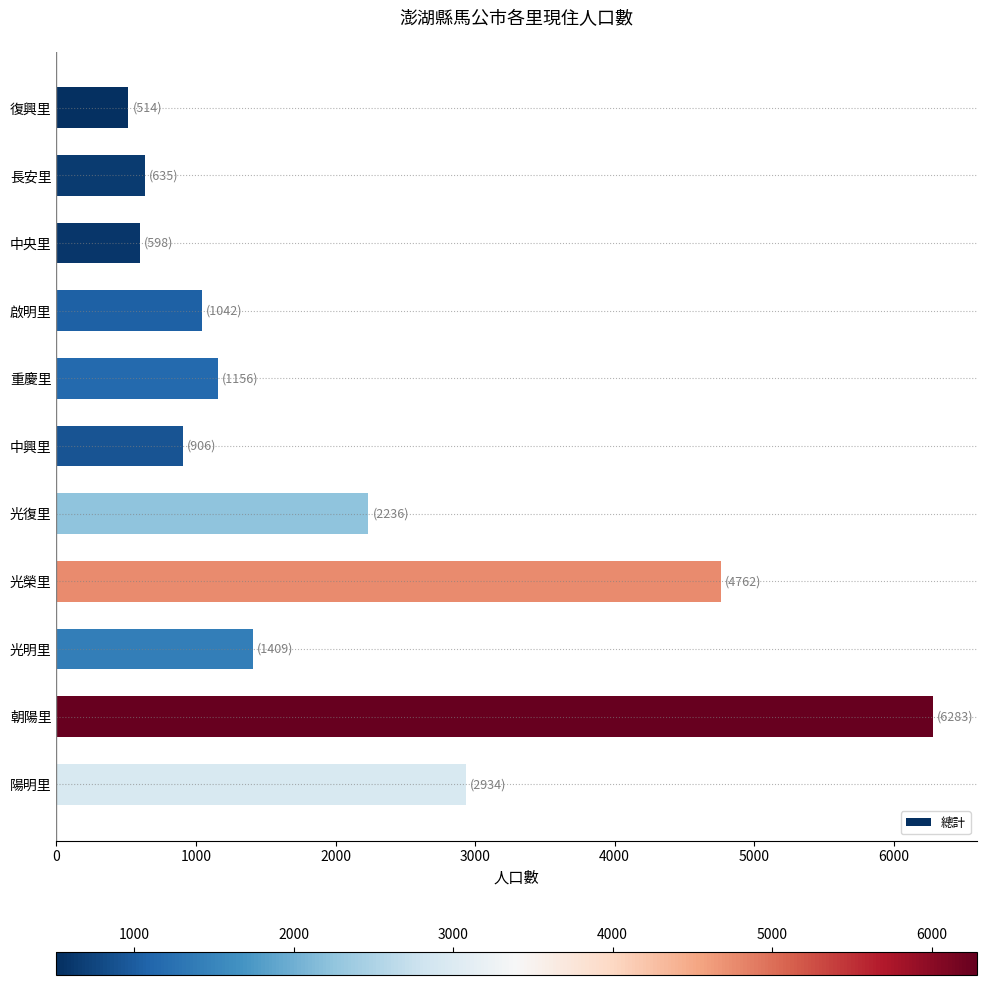

How many bars are there in total?

11